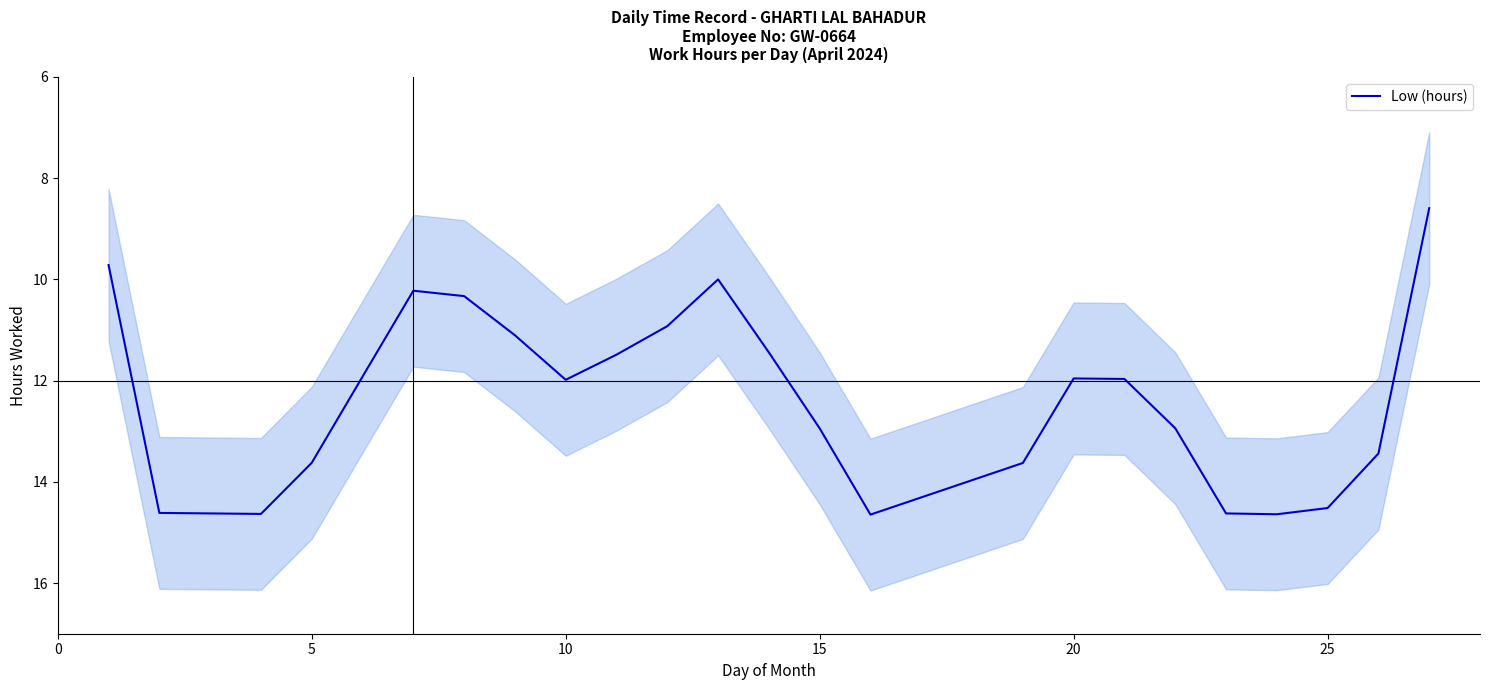

Does the chart display data point markers on the line(s)?

No